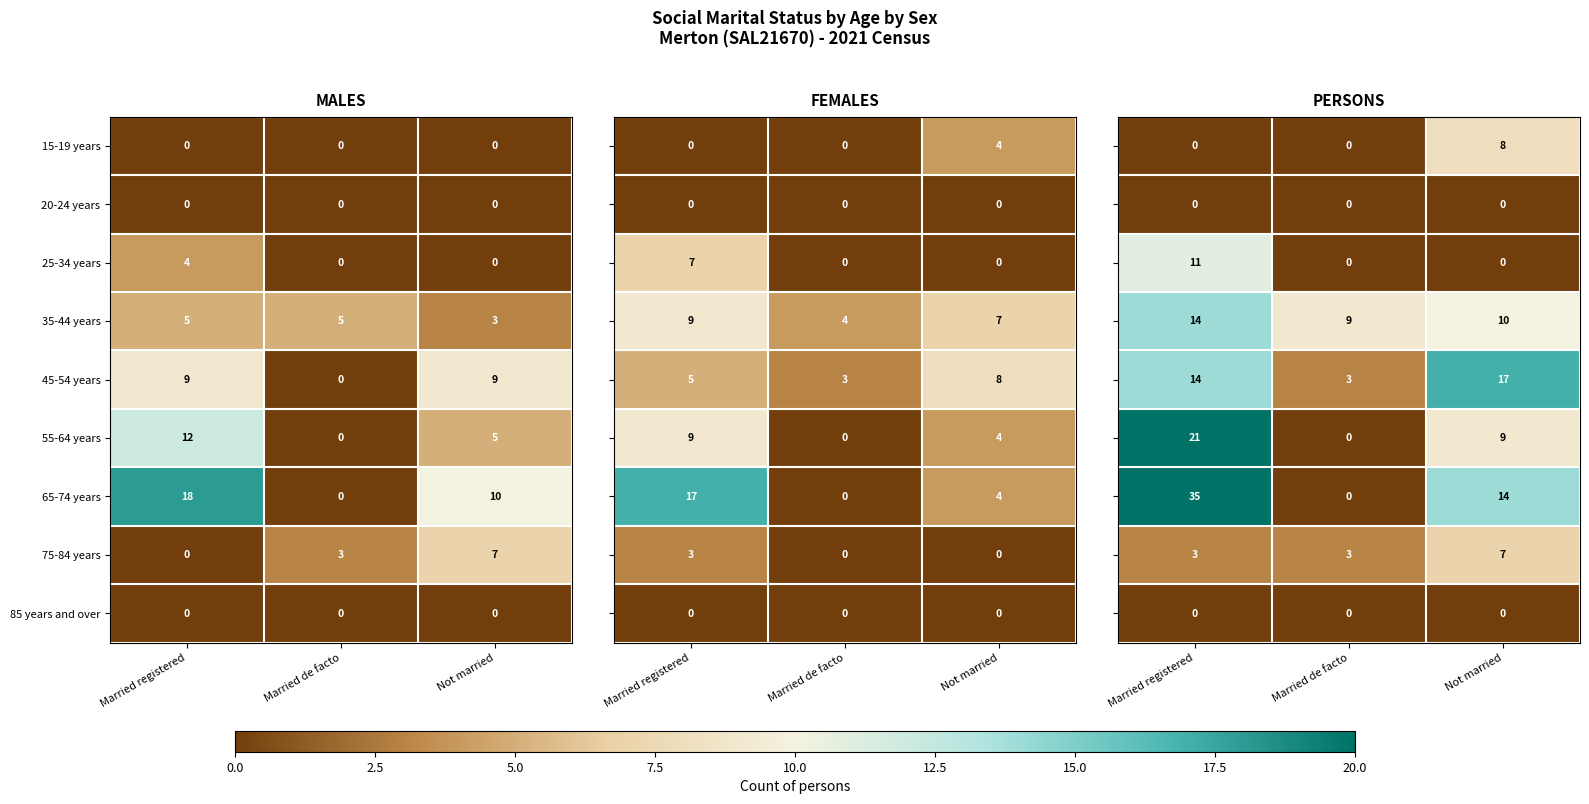

Is the value of 25-34 years at Married registered greater than the value of 15-19 years at Married registered?

Yes